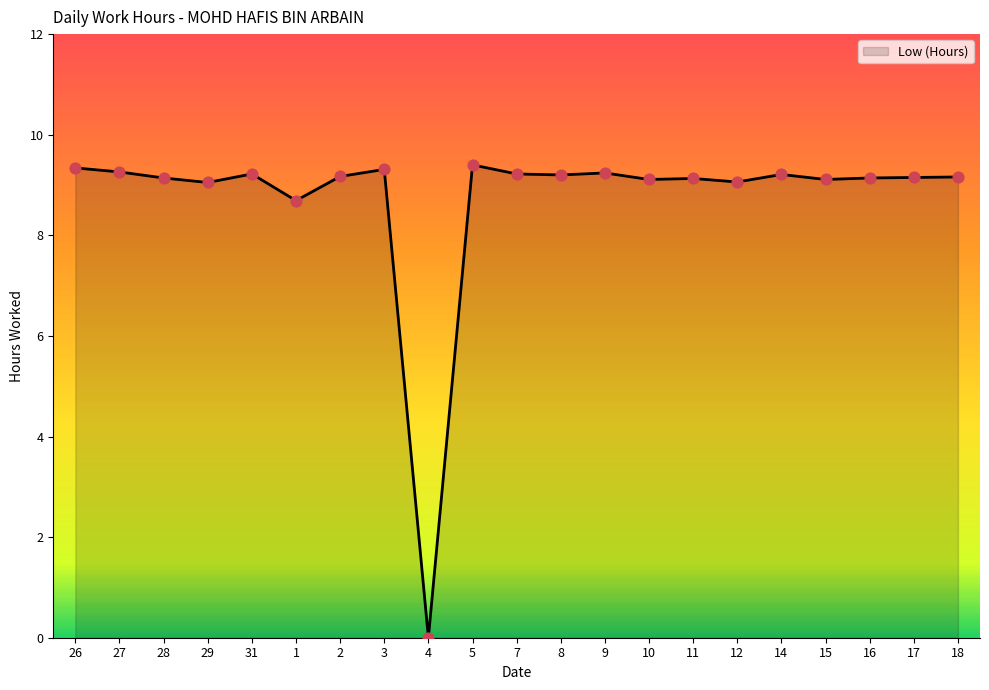

What is the change in value from 3 to 14?

-0.1